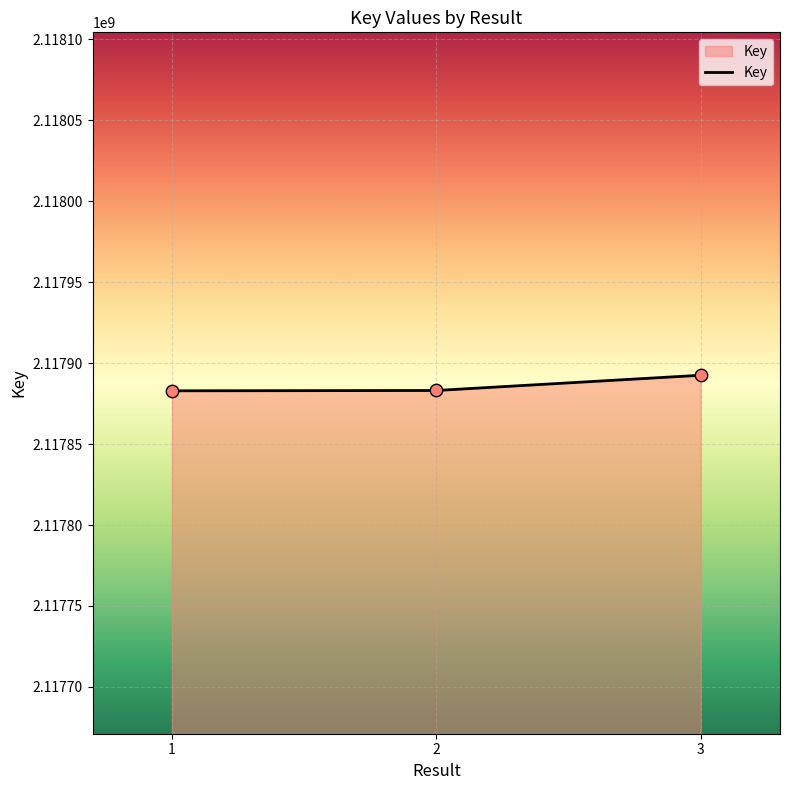

What is the ratio of the value at 2 to the value at 3?

1.0